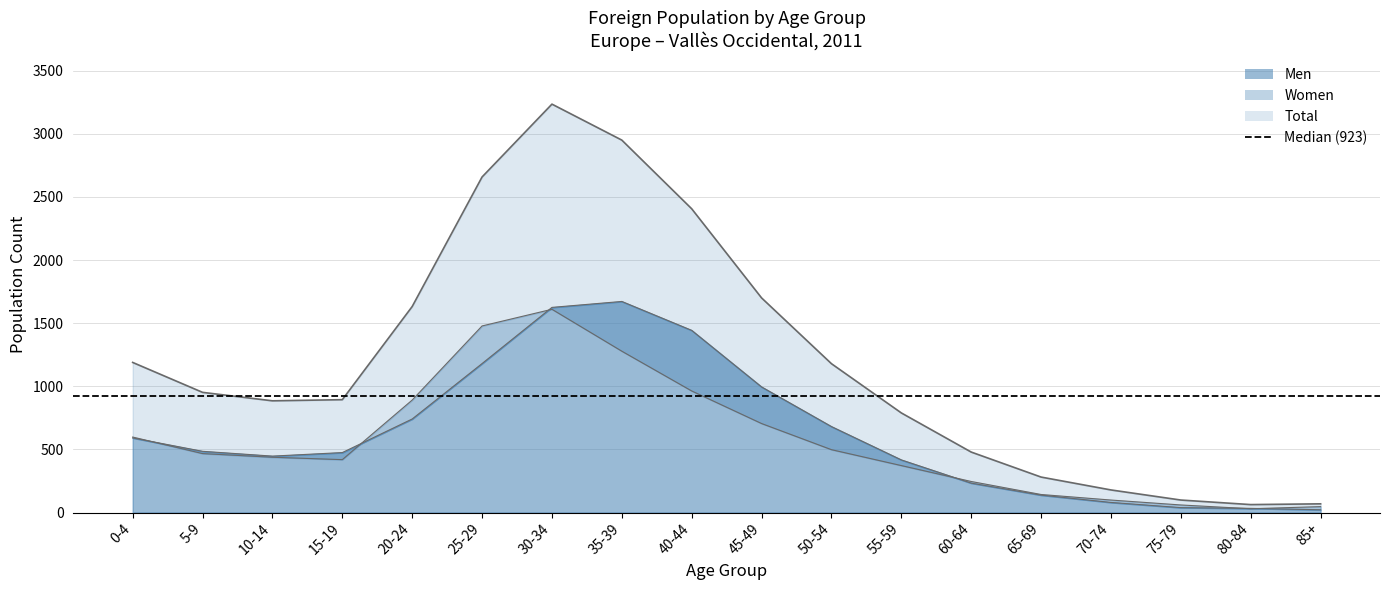

Reading left to right, transcribe all the data shown in this chart.

Men: 0-4=591	5-9=485	10-14=447	15-19=475	20-24=741	25-29=1180	30-34=1625	35-39=1672	40-44=1443	45-49=995	50-54=681	55-59=417	60-64=233	65-69=138	70-74=80	75-79=39	80-84=33	85+=22
Women: 0-4=598	5-9=467	10-14=438	15-19=419	20-24=891	25-29=1478	30-34=1610	35-39=1278	40-44=963	45-49=705	50-54=498	55-59=372	60-64=246	65-69=143	70-74=99	75-79=60	80-84=30	85+=47
Total: 0-4=1189	5-9=952	10-14=885	15-19=894	20-24=1632	25-29=2658	30-34=3235	35-39=2950	40-44=2406	45-49=1700	50-54=1179	55-59=789	60-64=479	65-69=281	70-74=179	75-79=99	80-84=63	85+=69